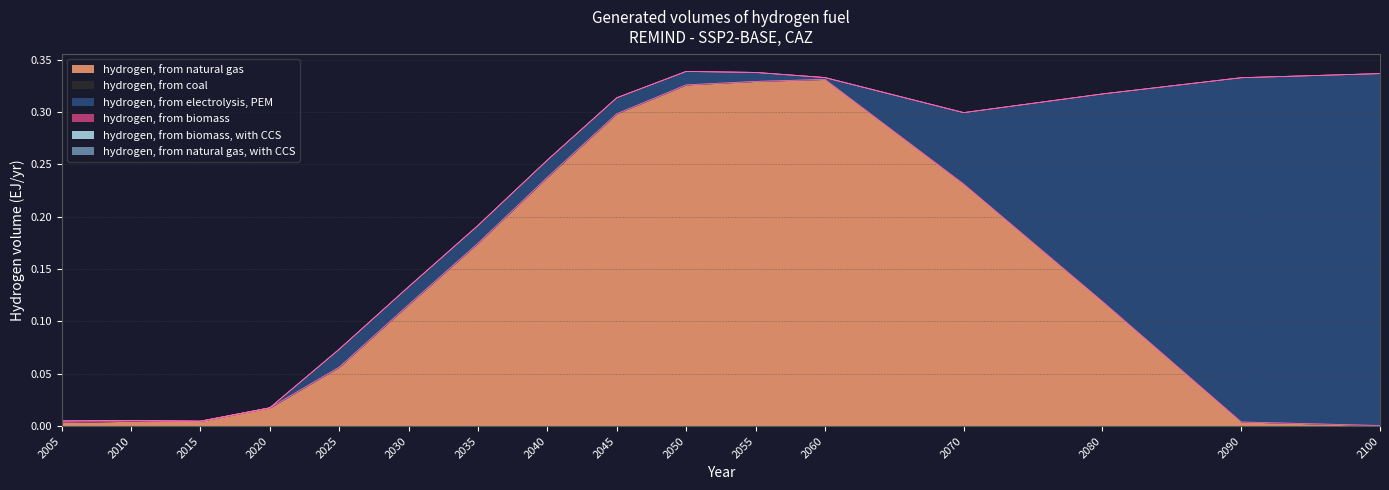

Between 2055 and 2025, which is larger?

2055